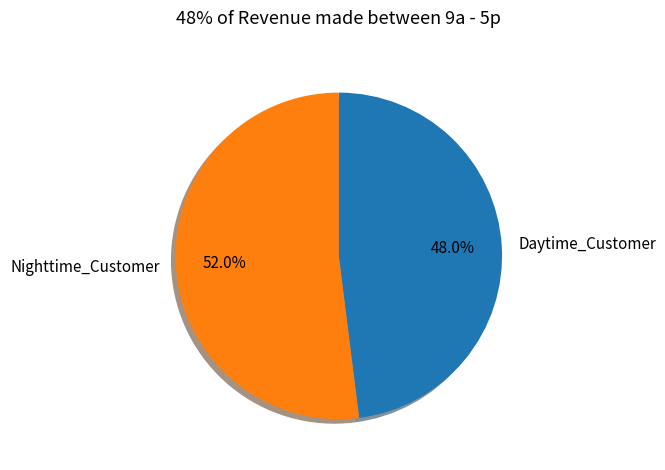

Approximately how many times larger is the value at Daytime_Customer compared to Nighttime_Customer?

0.9